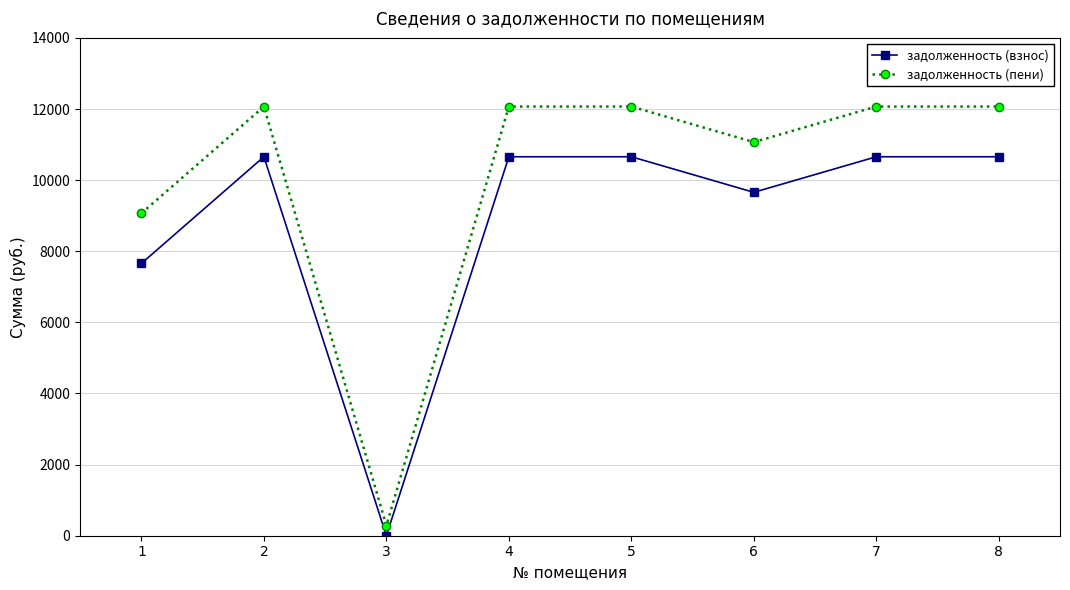

What is the sum of the задолженность (взнос) values at 5 and 8?

21314.4